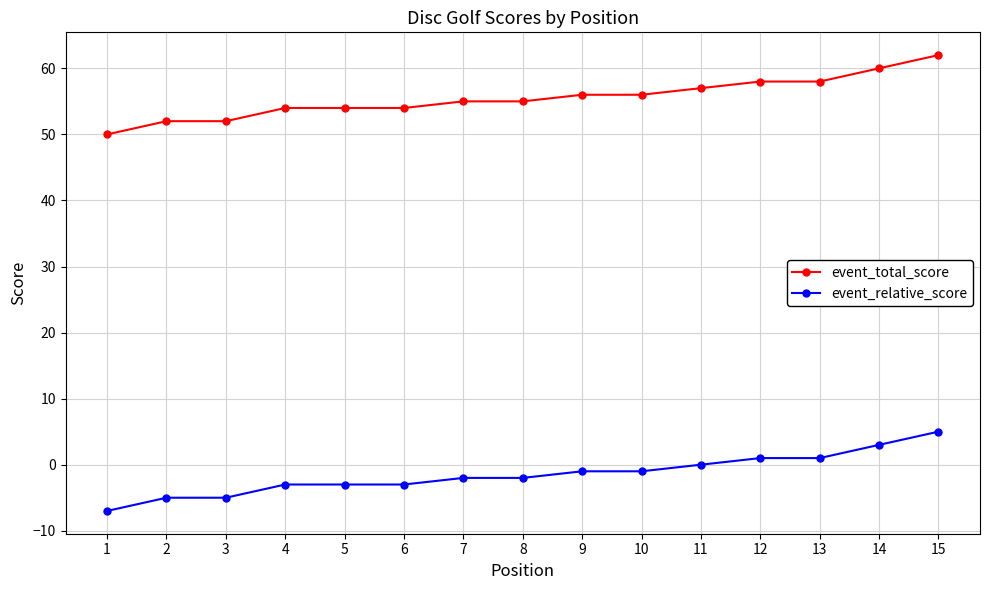

What is the spread (max minus min) of values at 4?

57